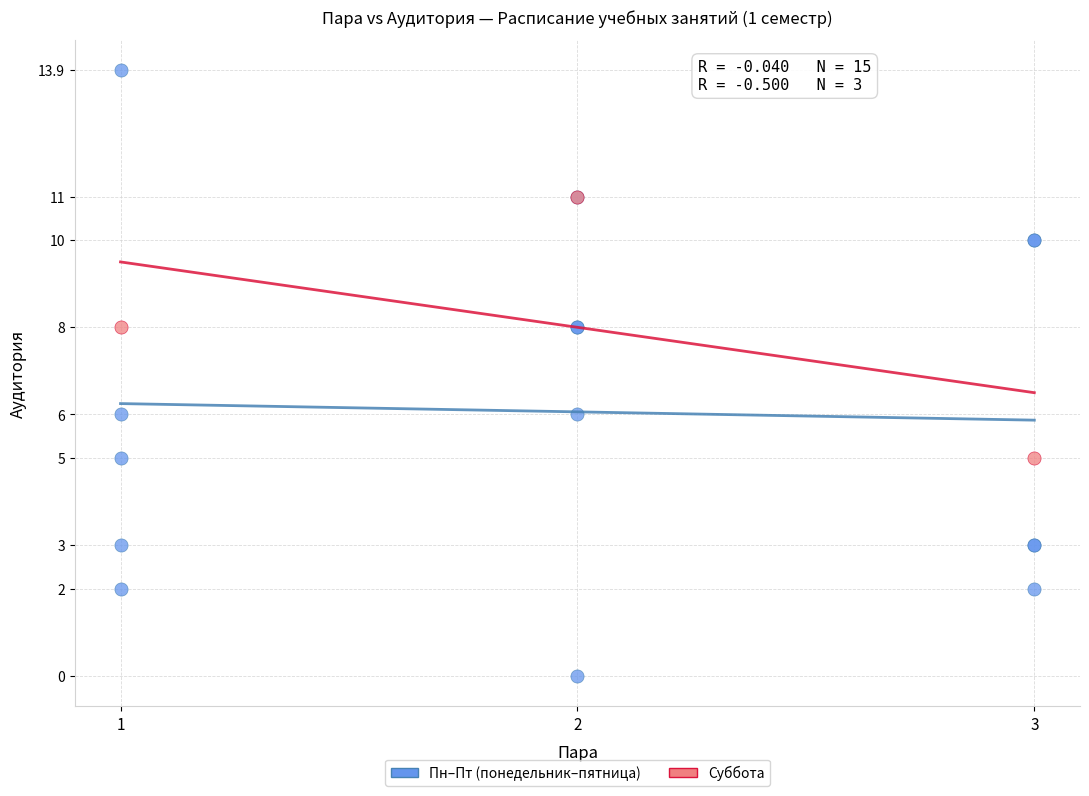

What are all the series names shown in the legend?

Пн–Пт (понедельник–пятница), Суббота